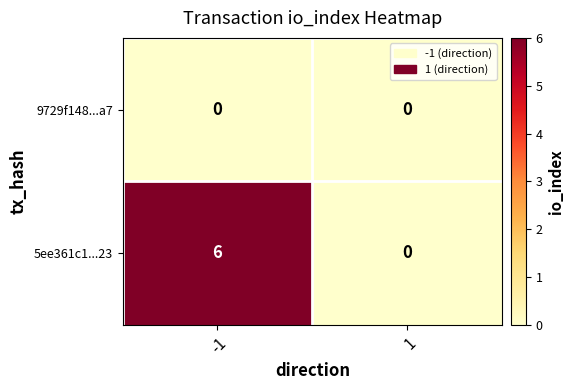

Which series changed the most between -1 and 1?

5ee361c1...23